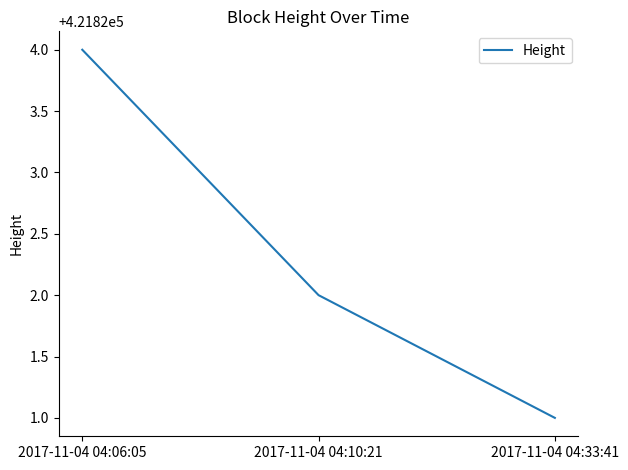

Rank the categories by value from lowest to highest.

2017-11-04 04:33:41, 2017-11-04 04:10:21, 2017-11-04 04:06:05